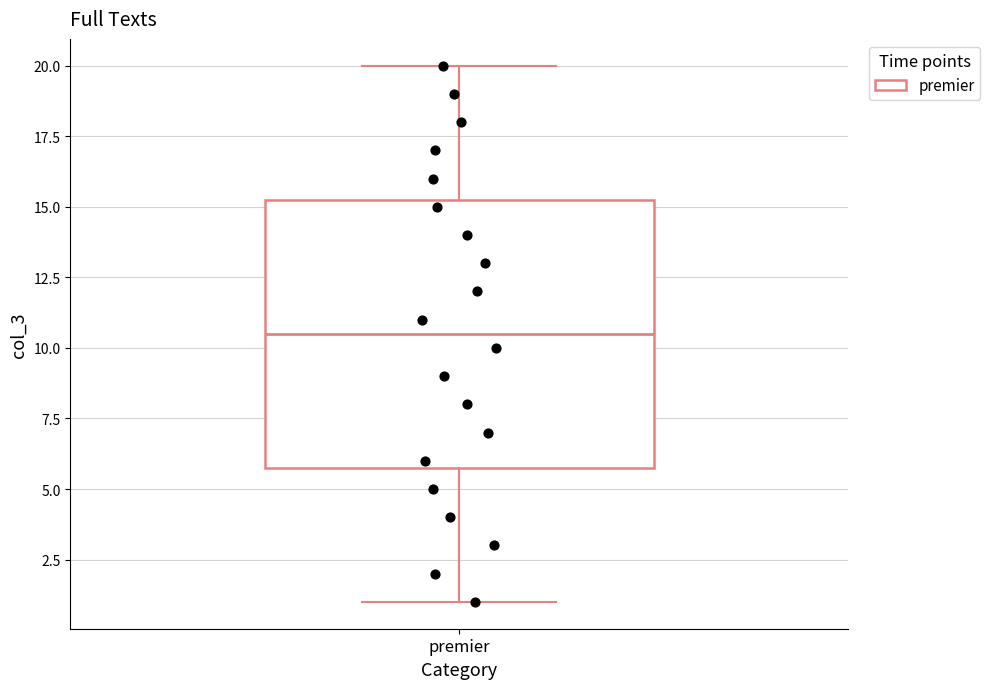

Where does the lower whisker of the box for premier end on the y-axis? The values are not printed on the chart, so give them approximately, as read against the axis.

1.0